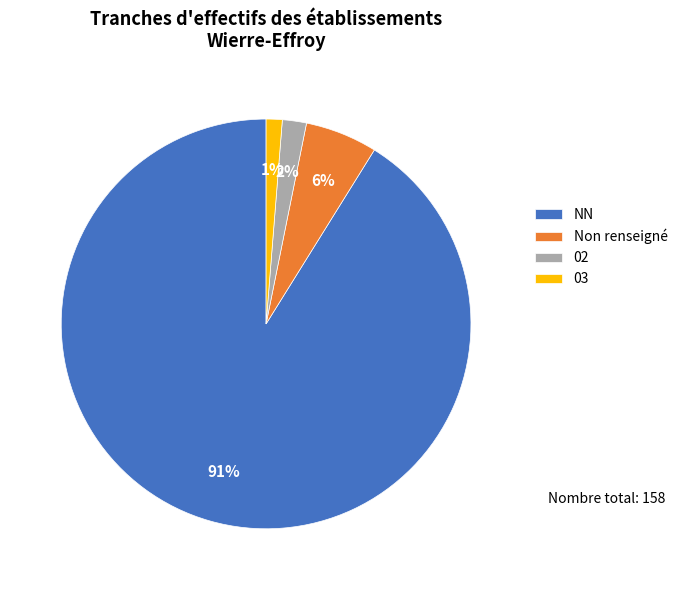

What is the ratio of the value at Non renseigné to the value at 02?

3.0